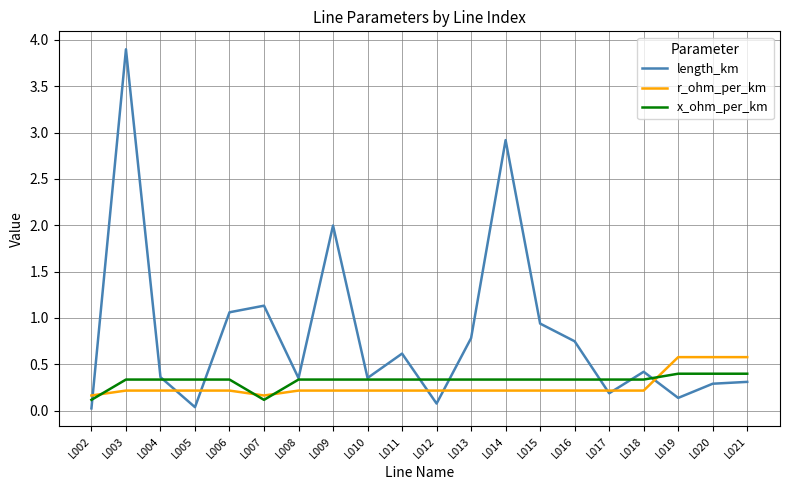

At which category is the sum across all series the highest?

L003